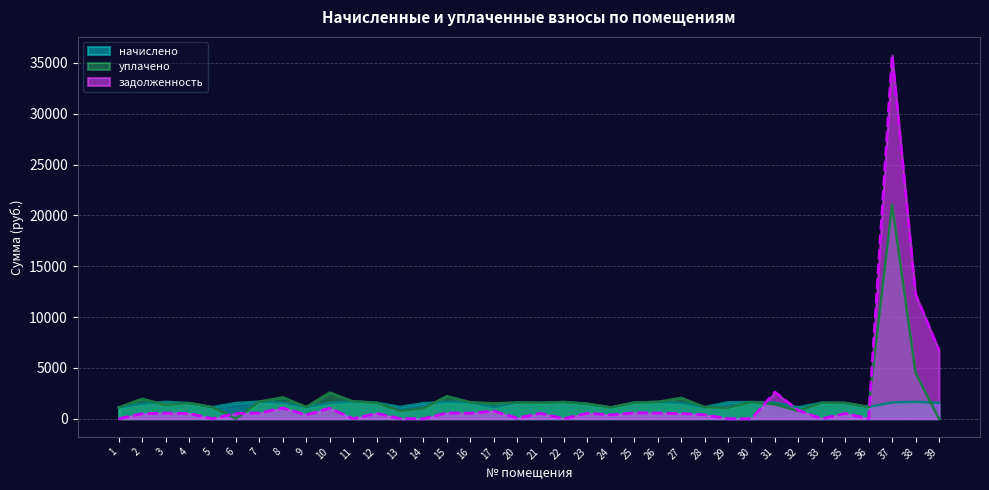

How many distinct data groups are displayed?

3